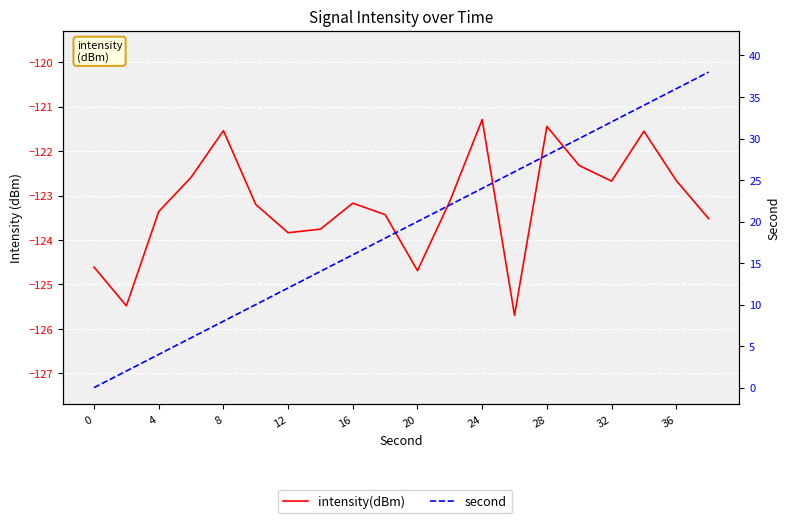

Reading right to left, transcribe all the data shown in this chart.

intensity(dBm): -123.5	-122.7	-121.6	-122.7	-122.3	-121.4	-125.7	-121.3	-123.1	-124.7	-123.4	-123.2	-123.8	-123.8	-123.2	-121.5	-122.6	-123.4	-125.5	-124.6
second: 38.0	36.0	34.0	32.0	30.0	28.0	26.0	24.0	22.0	20.0	18.0	16.0	14.0	12.0	10.0	8.0	6.0	4.0	2.0	0.0